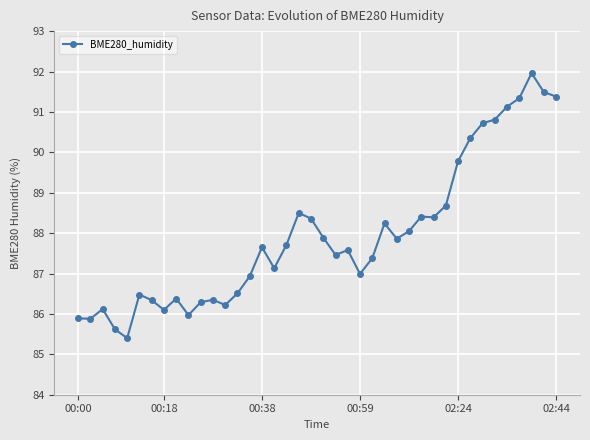

True or false: the data has more than 2 interior local peaks.

True